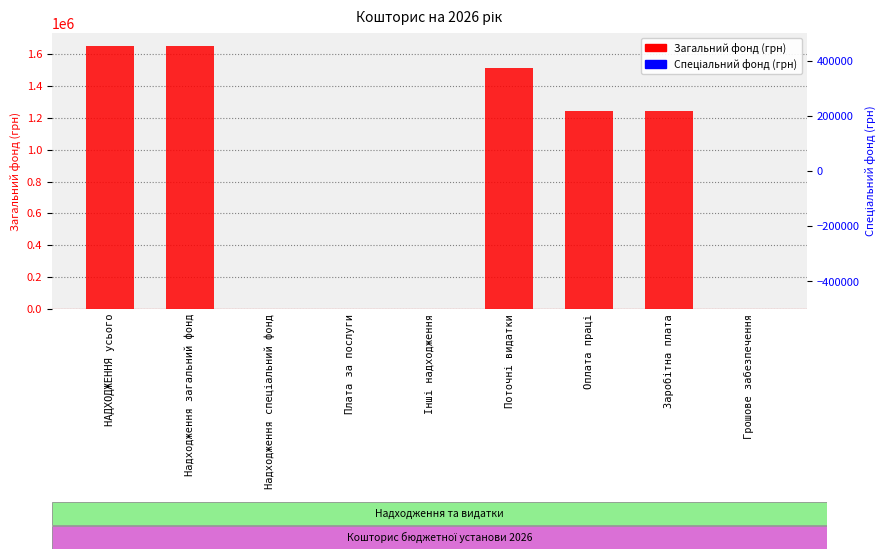

Which has a higher value, Інші надходження or Грошове забезпечення?

Інші надходження